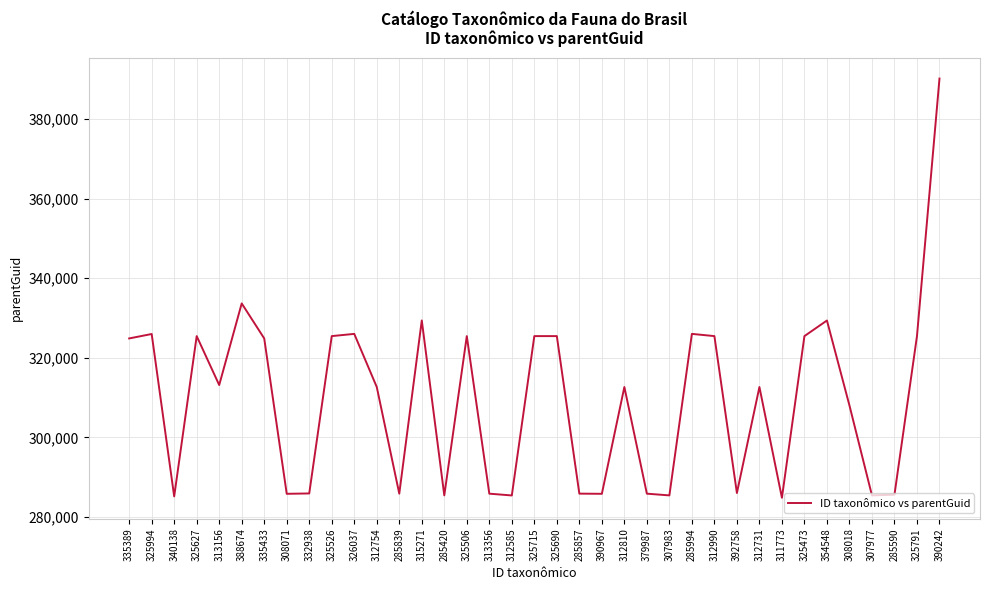

At which category does the chart reach its peak across all series?

390242